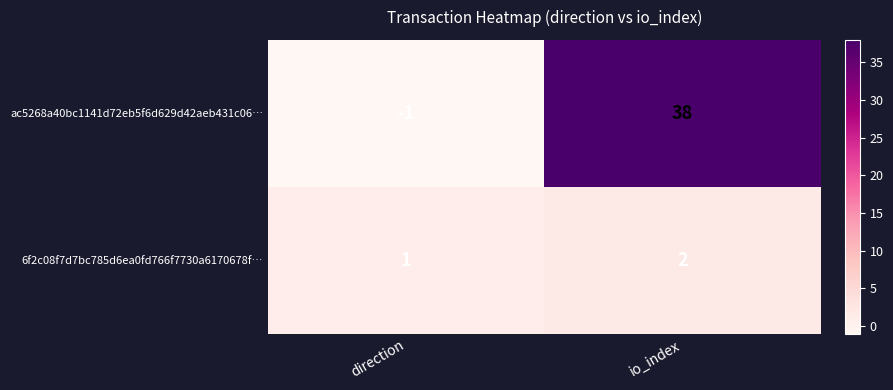

Which series has the largest total across all categories?

ac5268a40bc1141d72eb5f6d629d42aeb431c06…